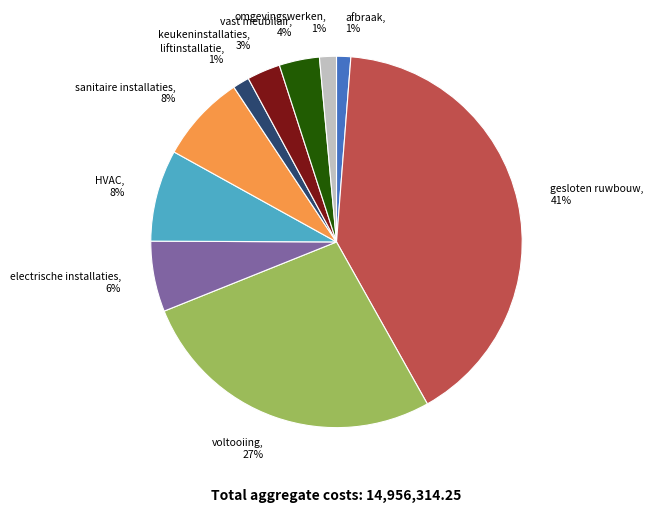

To the nearest percent, what is the combined percentage of sanitaire installaties and electrische installaties?

14%